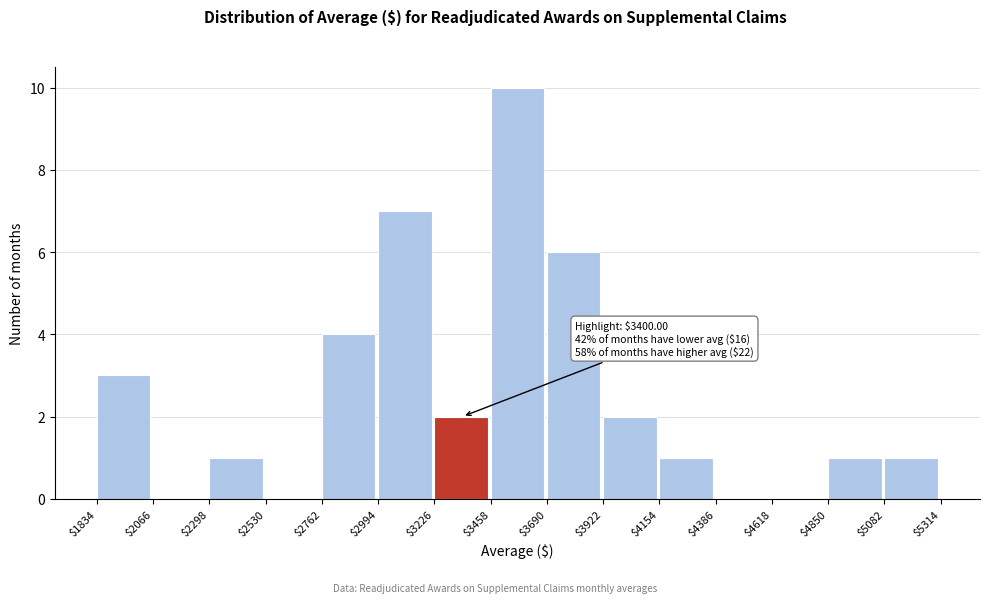

Which range on the x-axis has the tallest bar?

$3458 to $3690